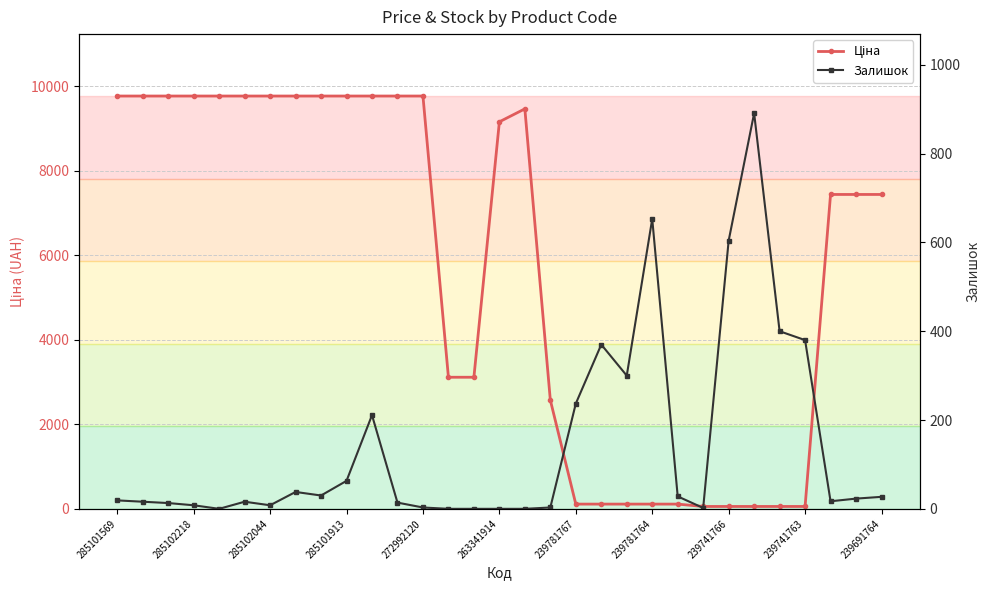

List the series in order of their overall mean, highest first.

Ціна, Залишок